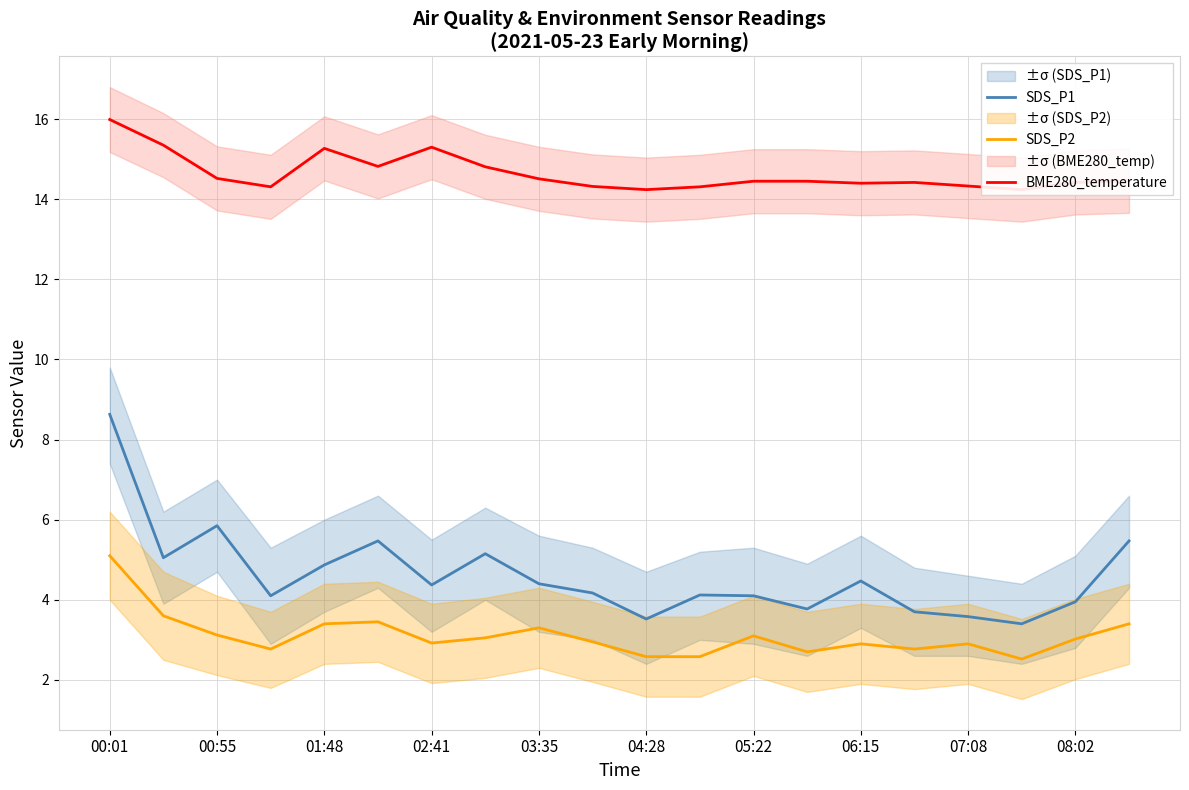

What is the maximum value shown in the chart?

16.0